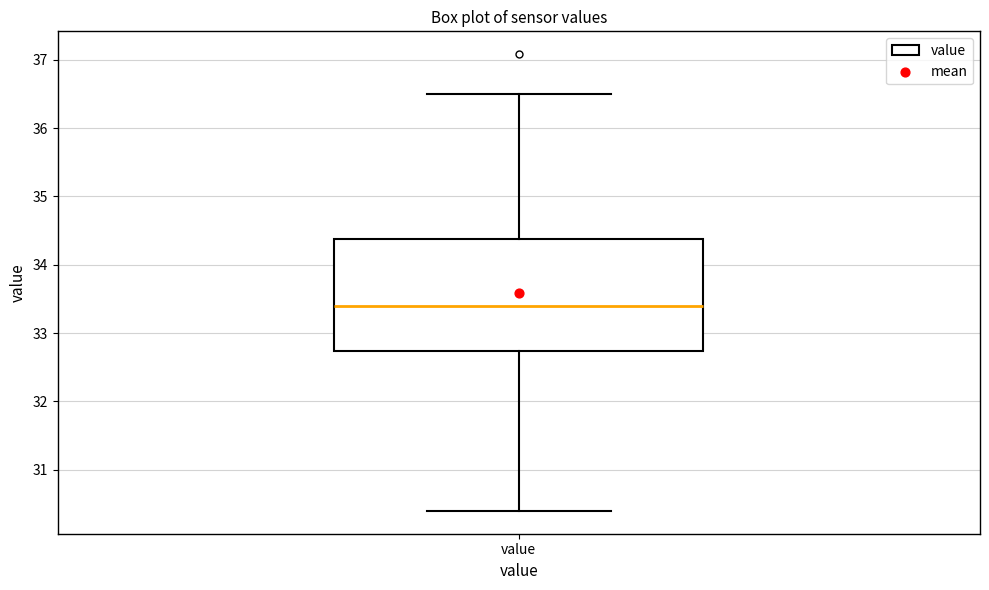

Transcribe this box plot: give where the median line is, the range the box spans, and where the two whiskers end, as read against the y-axis. The values are not printed on the chart, so give them approximately, as read against the axis.

median 33.4, box 32.7 to 34.4, whiskers 30.4 to 36.5